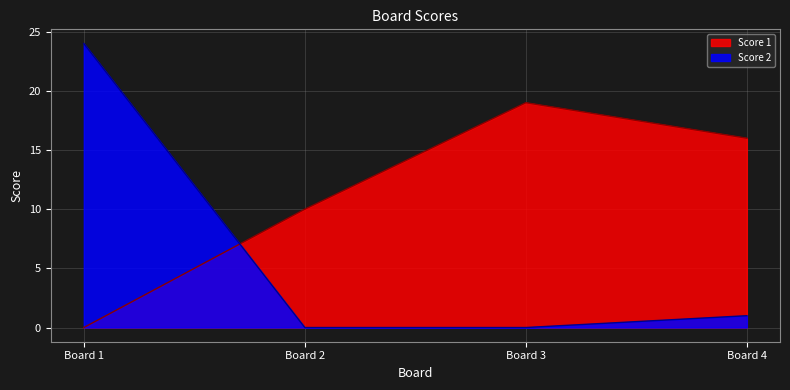

How many lines are shown in the chart?

2